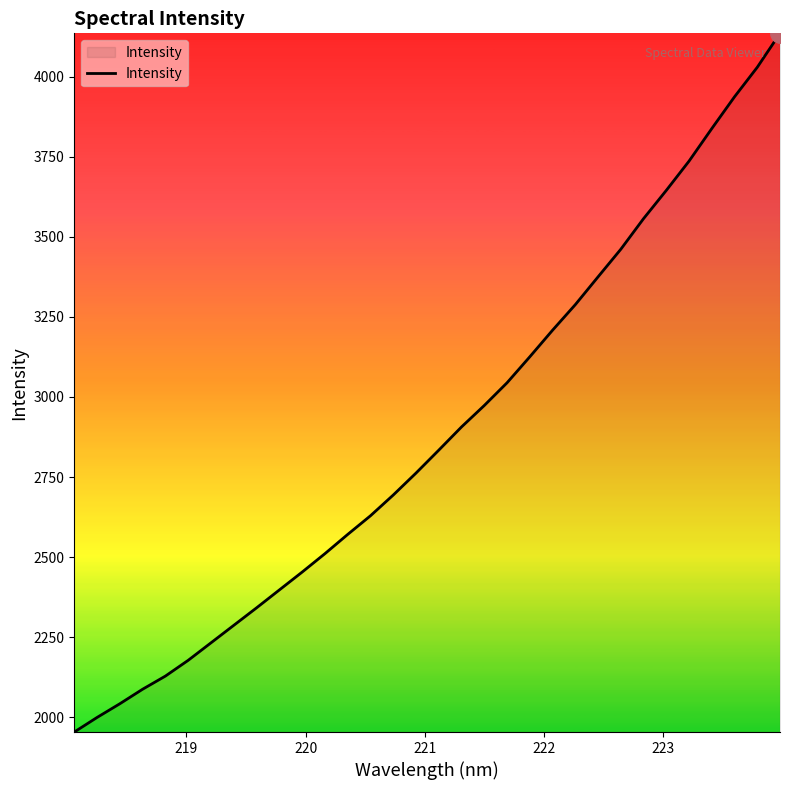

What is the minimum value shown in the chart?

1953.5